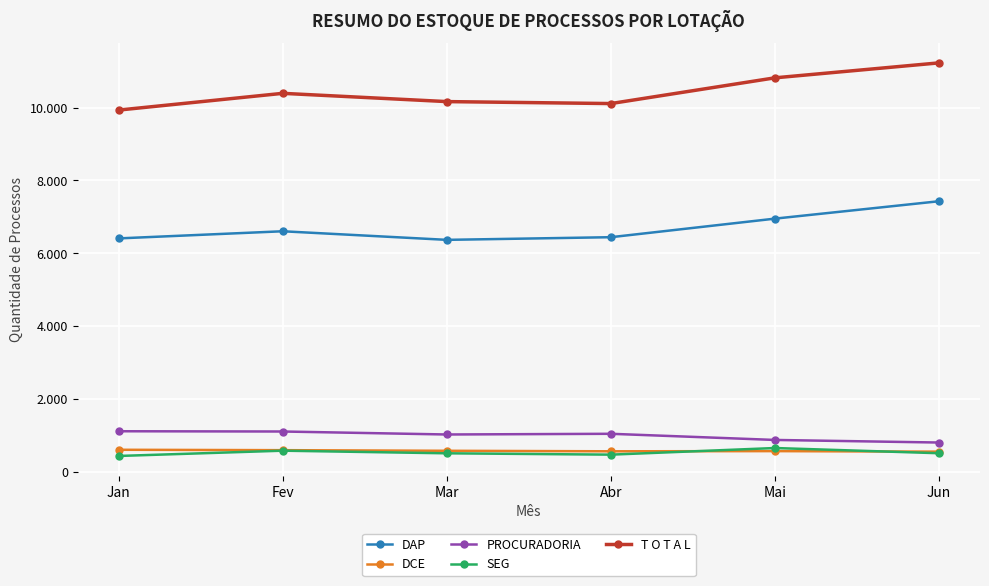

In T O T A L, how many points are higher than both neighbors (excluding endpoints)?

1